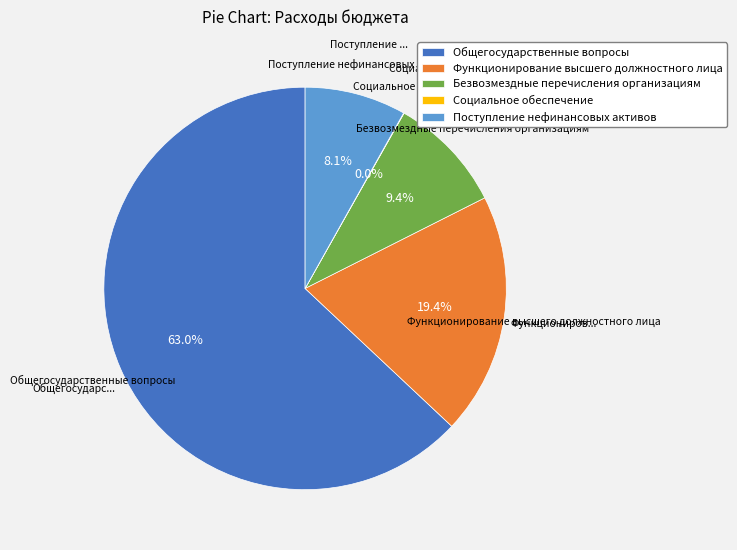

How much of the chart is everything except Функционирование высшего должностного лица?

80.6%